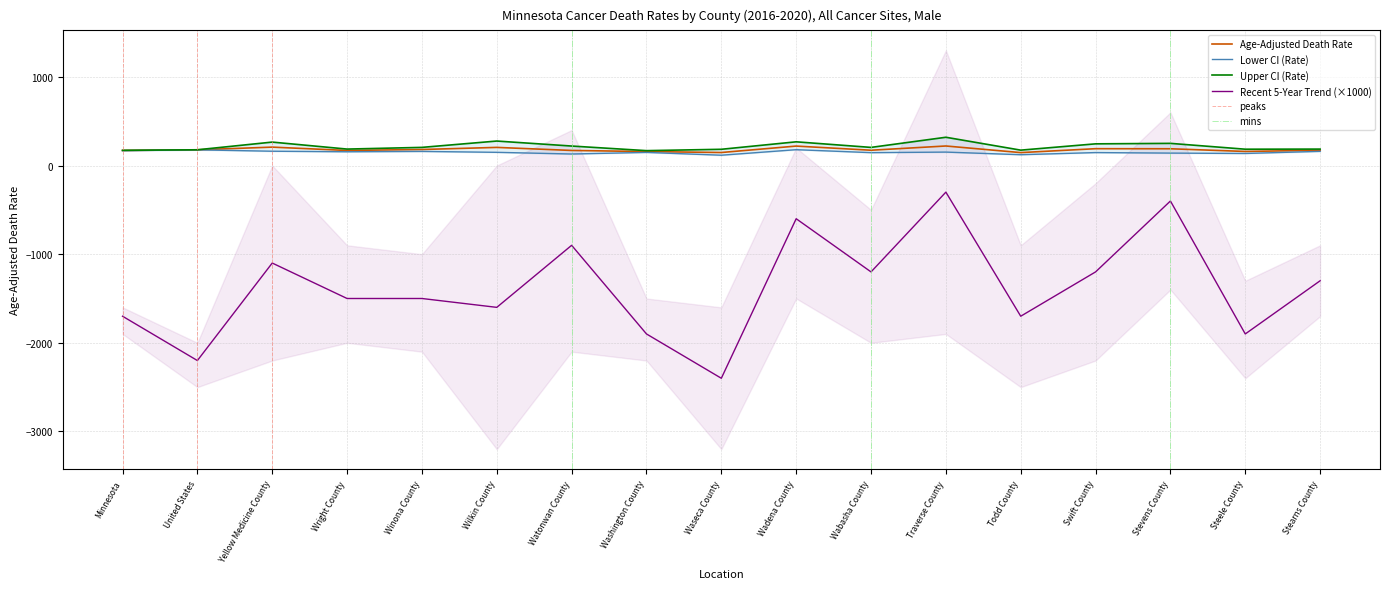

Which category has the highest value across all series?

Traverse County